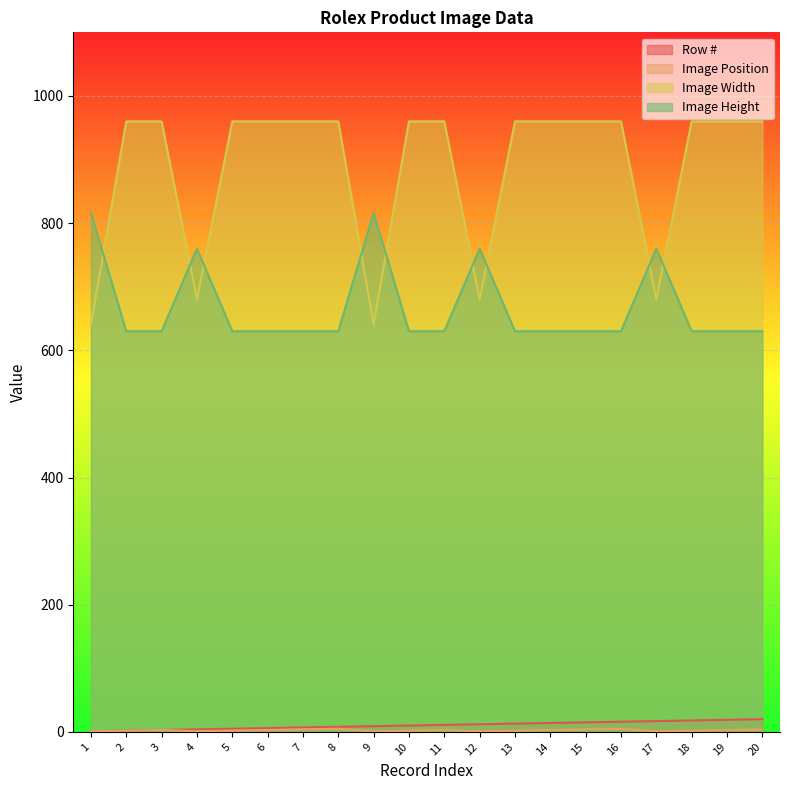

The value of Image Width at 20 is 1312. True or false?

False